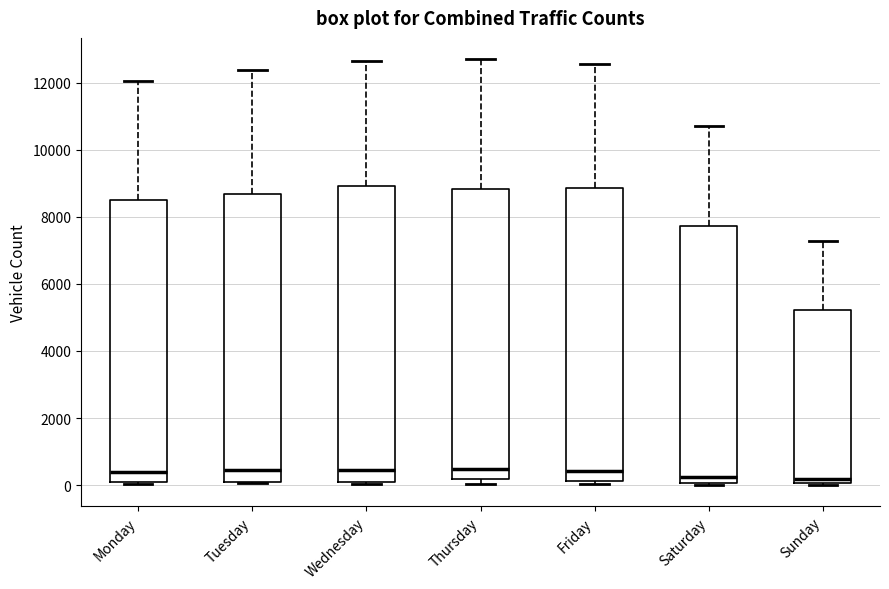

Where is the lower edge of the box for Monday on the y-axis? The values are not printed on the chart, so give them approximately, as read against the axis.

0